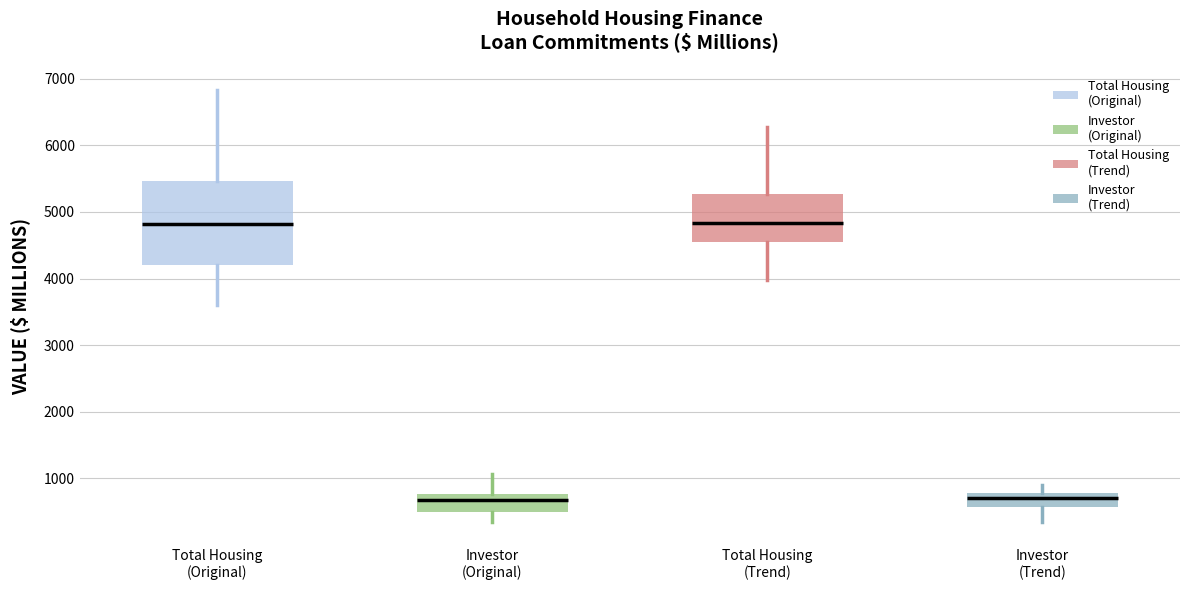

Reading left to right, read every box against the y-axis: the position of its median line, the range the box covers, and the ends of its whiskers. The values are not printed on the chart, so give them approximately, as read against the axis.

Total Housing (Original): median 4800, box 4200 to 5500, whiskers 3600 to 6800
Investor (Original): median 700, box 500 to 800, whiskers 300 to 1100
Total Housing (Trend): median 4800, box 4500 to 5300, whiskers 4000 to 6300
Investor (Trend): median 700, box 600 to 800, whiskers 400 to 900